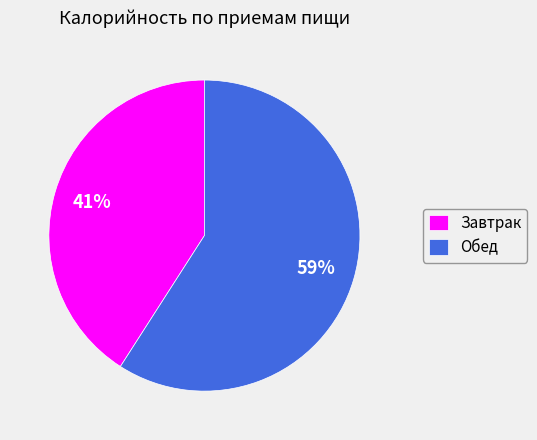

Count the number of slices in the pie.

2